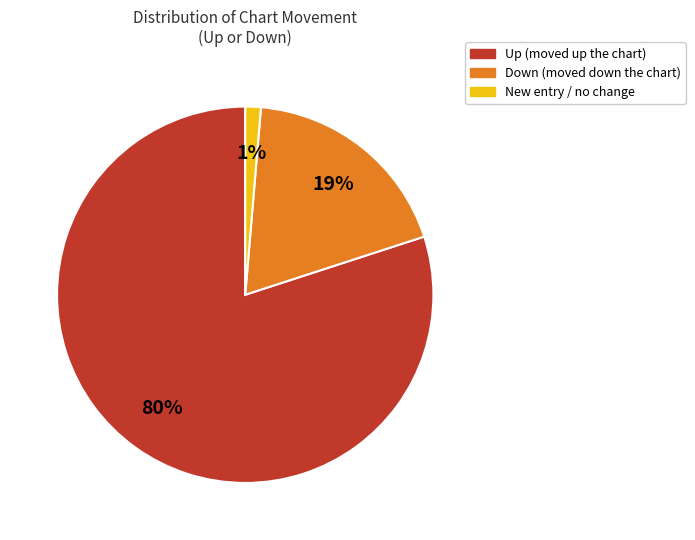

Is there a majority slice in this chart?

Yes